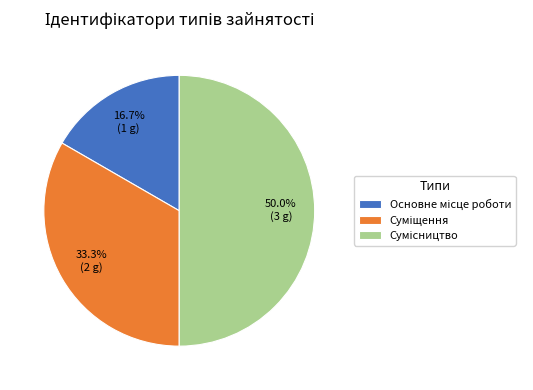

Is there a majority slice in this chart?

No